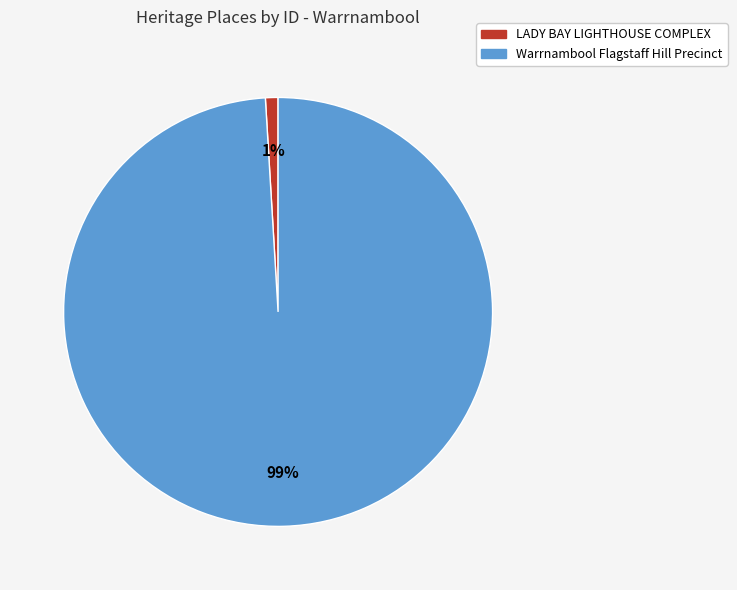

To the nearest percent, what is the difference between the largest and smallest slice percentages?

98%